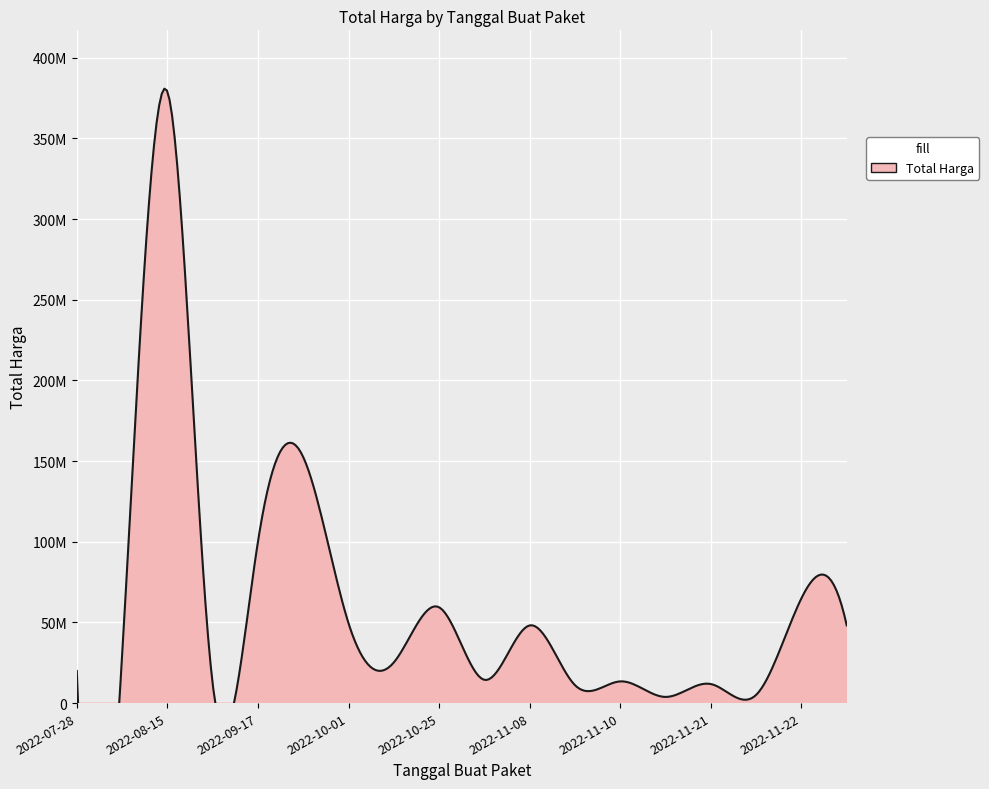

What is the change in value from 2022-09-30 to 2022-11-09?

-141377000